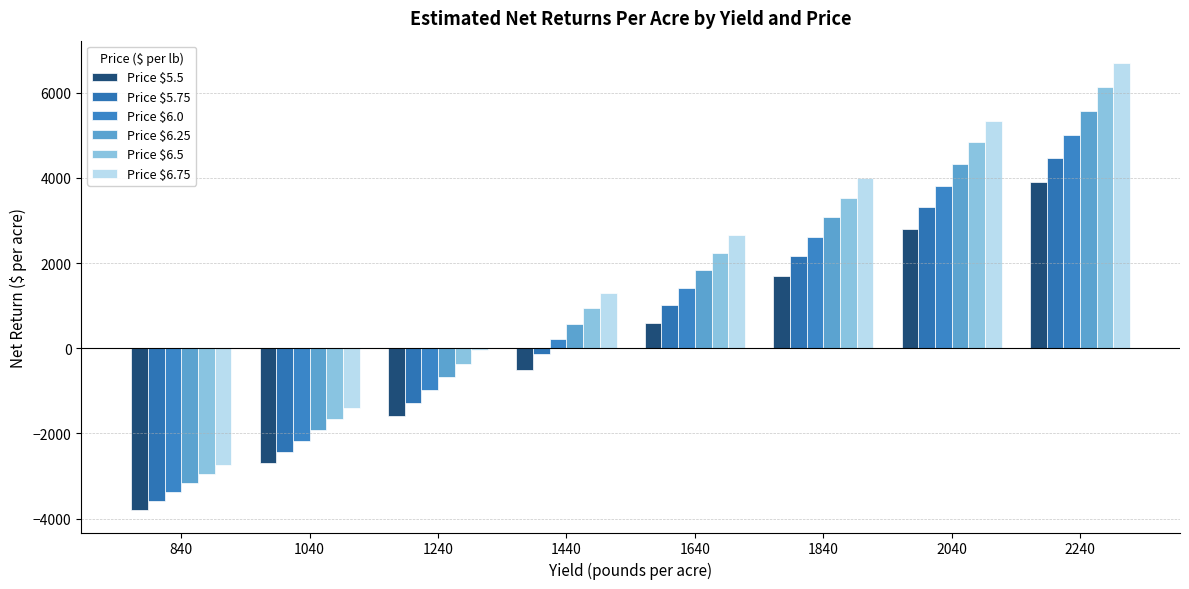

What is the difference between the highest and lowest values at 1440?

1800.0